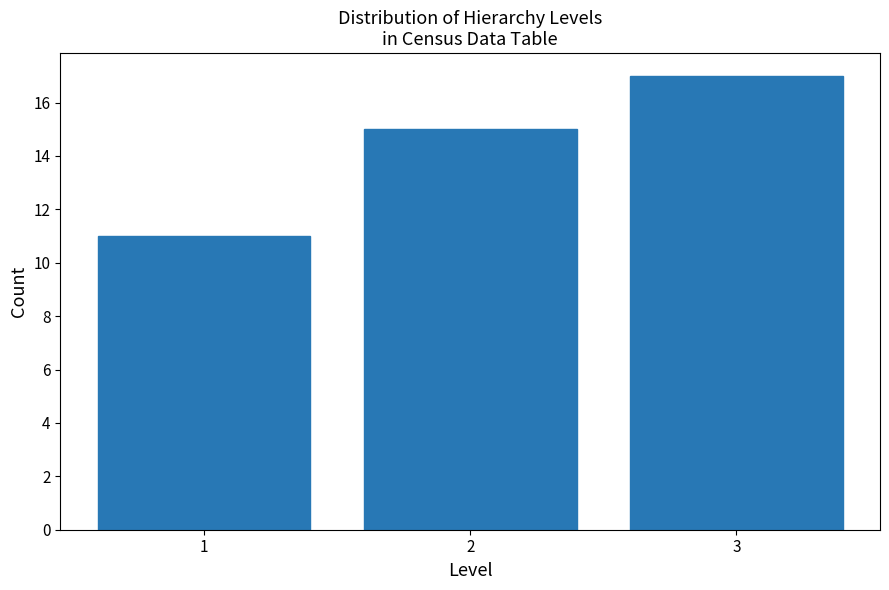

Reading left to right, list every bar in this chart as the range it spans on the x-axis followed by its height. The values are not printed on the chart, so give them approximately, as read against the axis.

0.5 to 1.5: 11
1.5 to 2.5: 15
2.5 to 3.5: 17